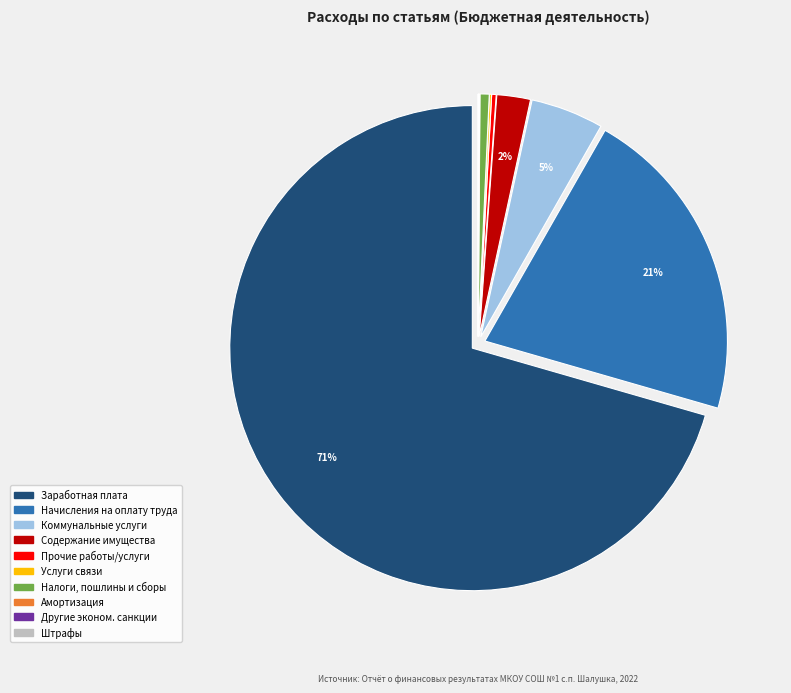

Does any single category account for the majority?

Yes